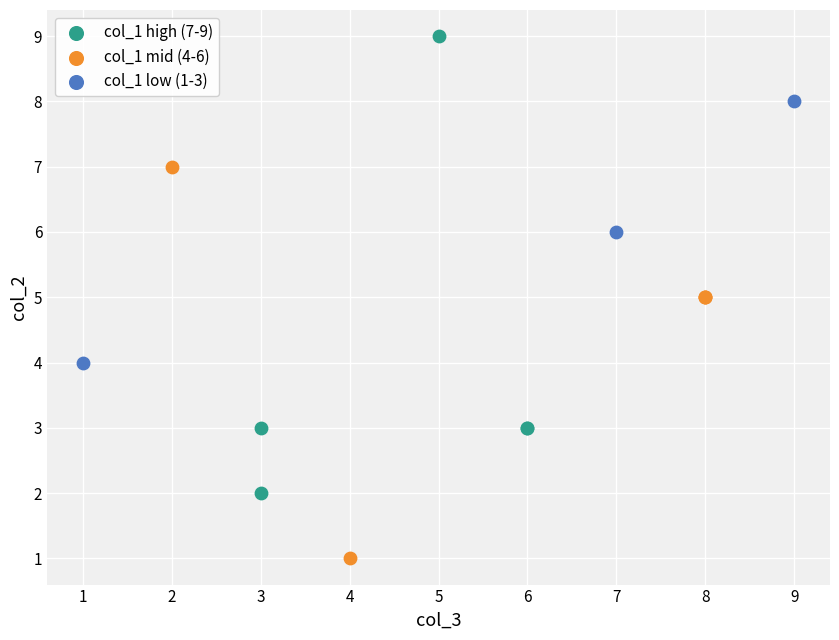

Which series contains the lowest Y value?

col_1 mid (4-6)